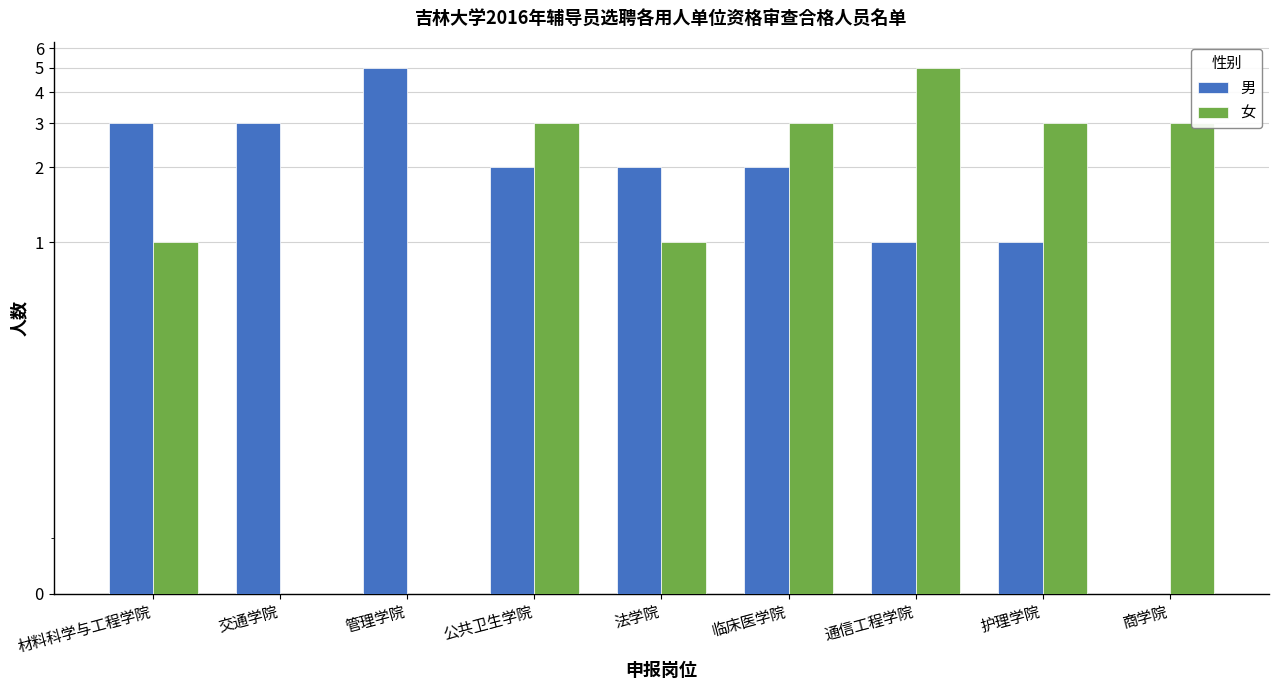

What are all the series names shown in the legend?

男, 女